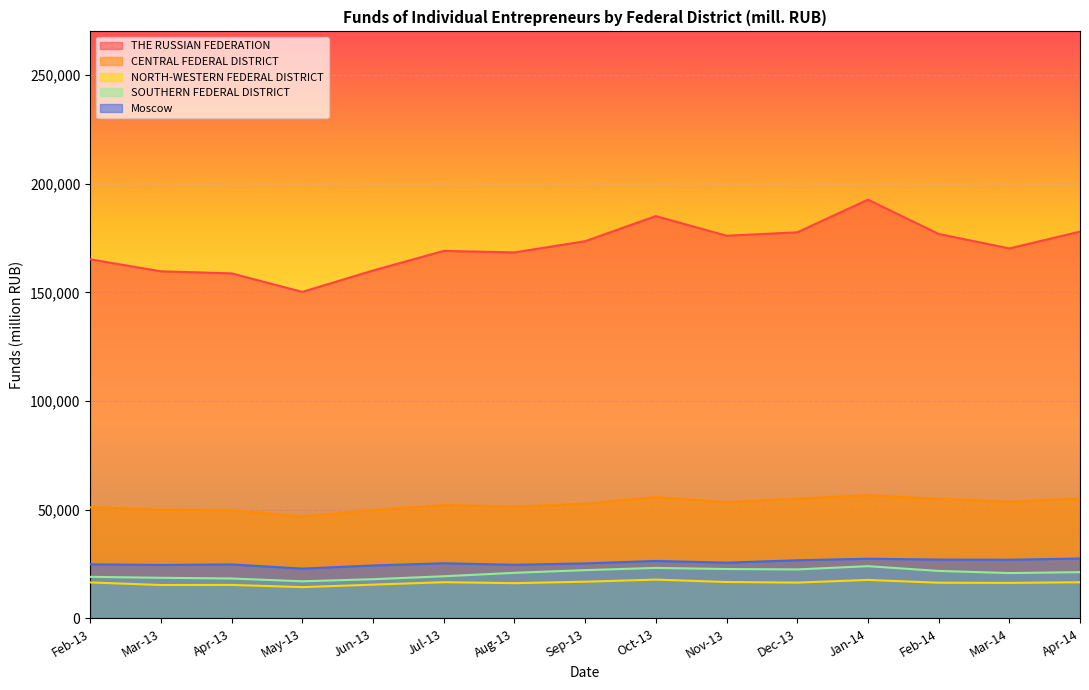

What are all the series names shown in the legend?

THE RUSSIAN FEDERATION, CENTRAL FEDERAL DISTRICT, NORTH-WESTERN FEDERAL DISTRICT, SOUTHERN FEDERAL DISTRICT, Moscow